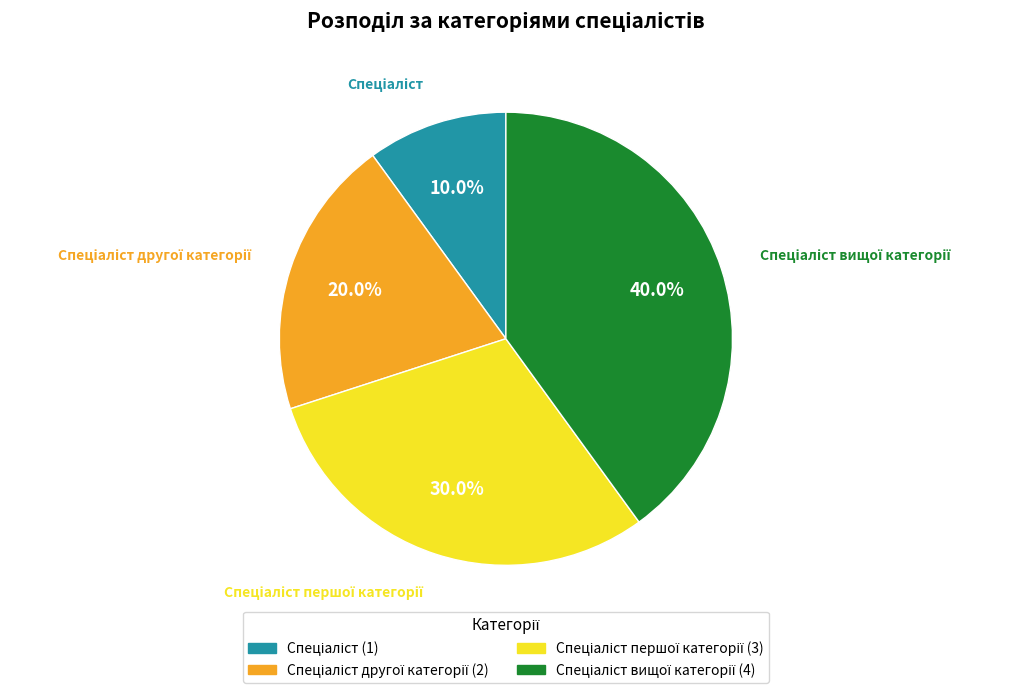

Is there a majority slice in this chart?

No